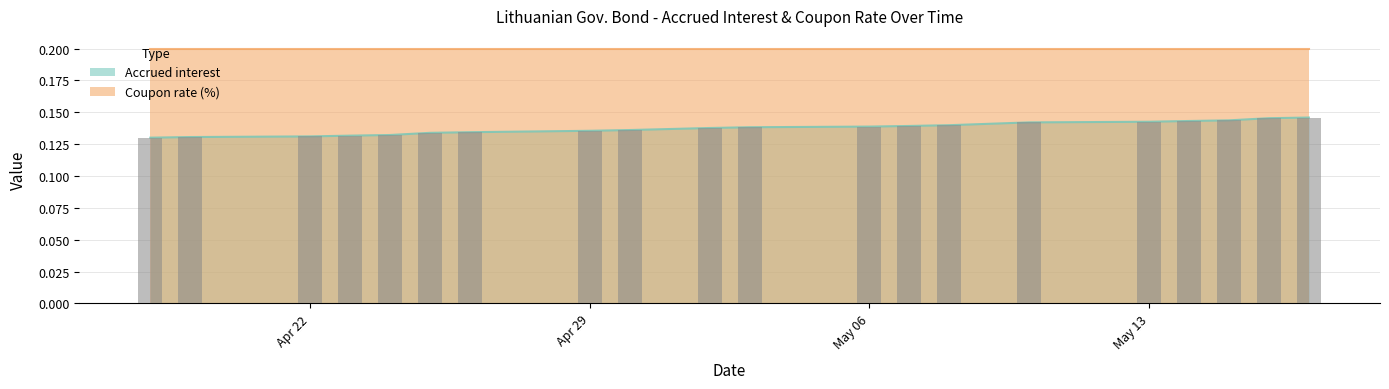

What is the minimum value shown in the chart?

0.1